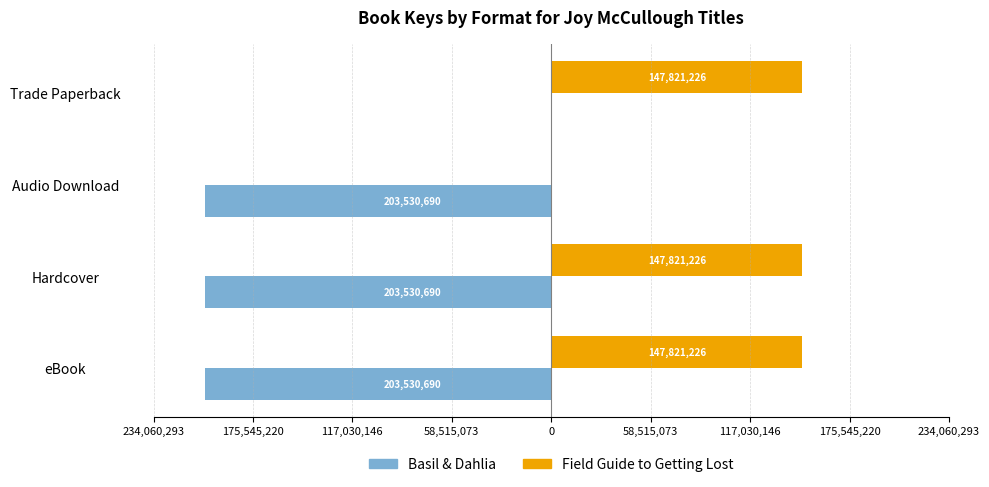

What are all the series names shown in the legend?

Basil & Dahlia, Field Guide to Getting Lost